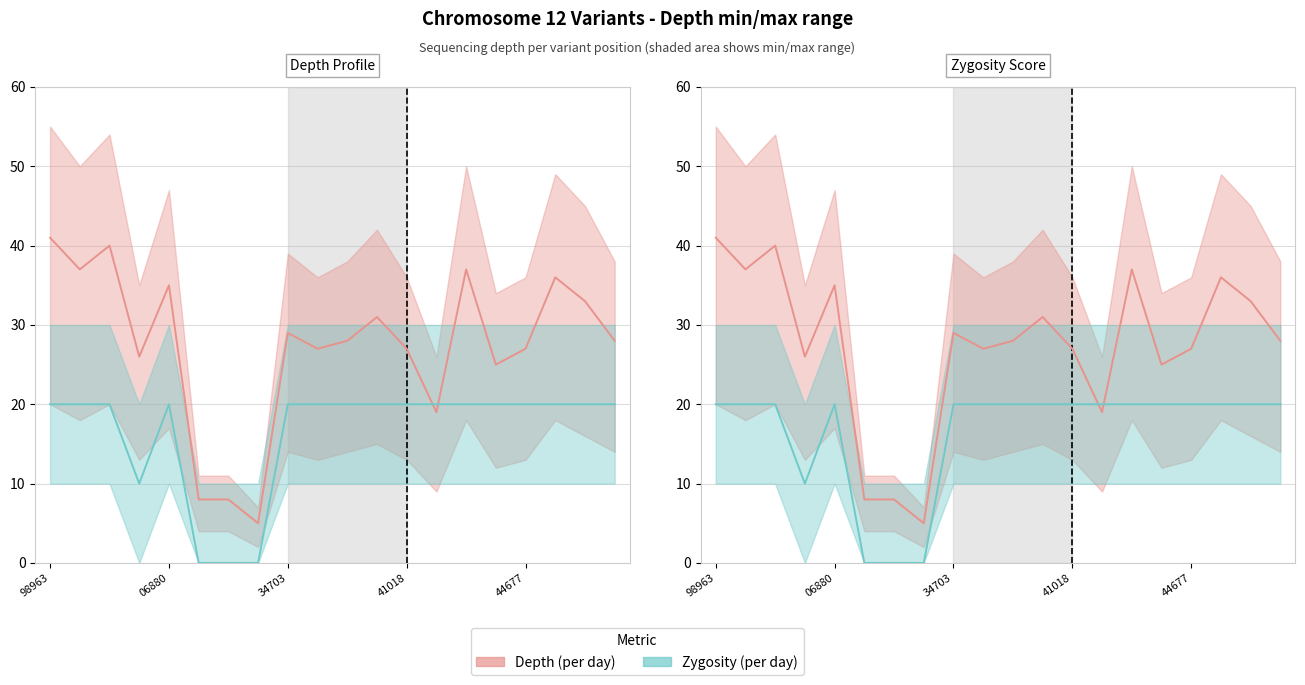

Where do Zygosity score (×10) and Depth (per variant) first cross each other?

12 and 13